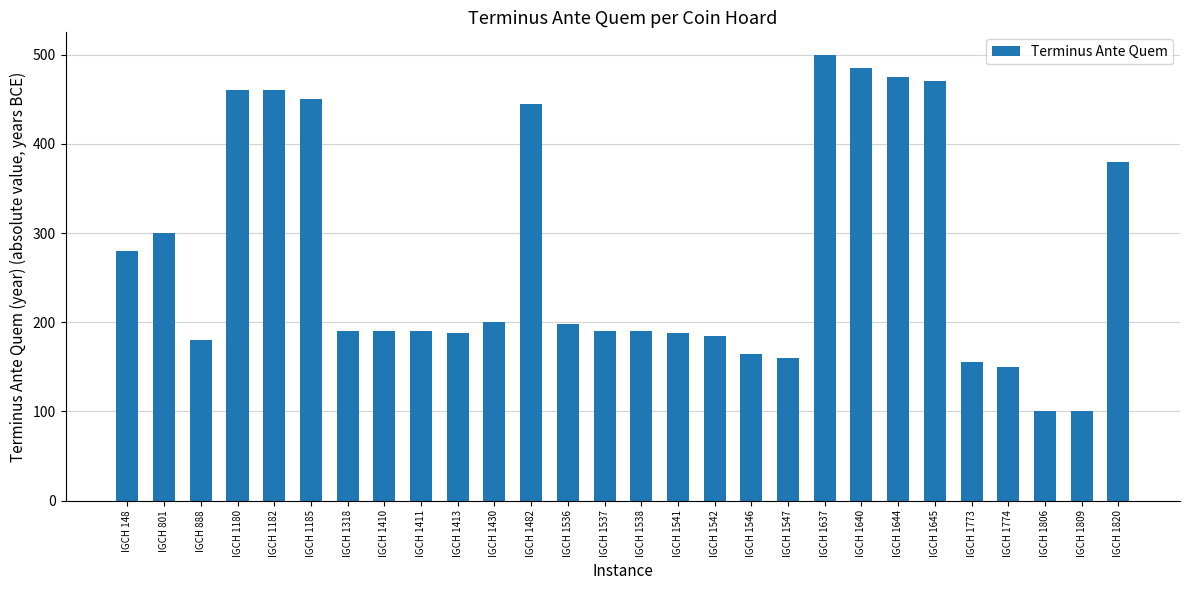

What is the ratio of the value at IGCH 1182 to the value at IGCH 1411?

2.4